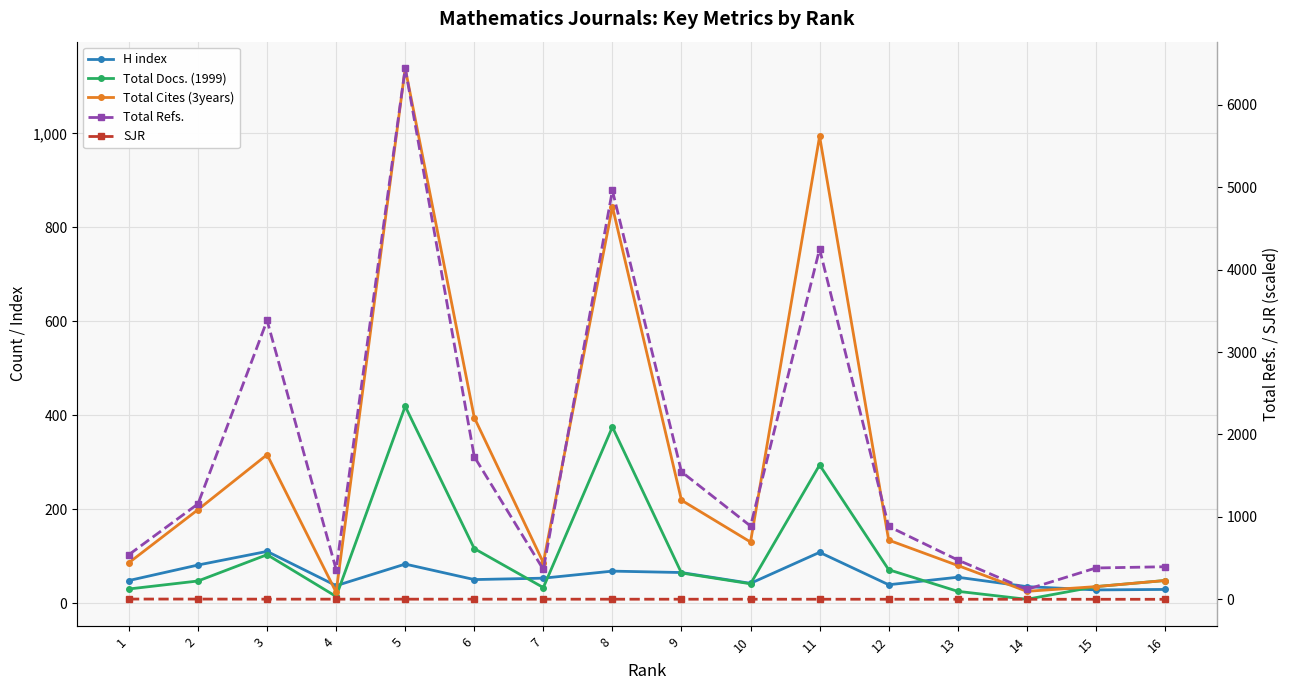

True or false: H index has more than 1 points higher than both neighbors.

True